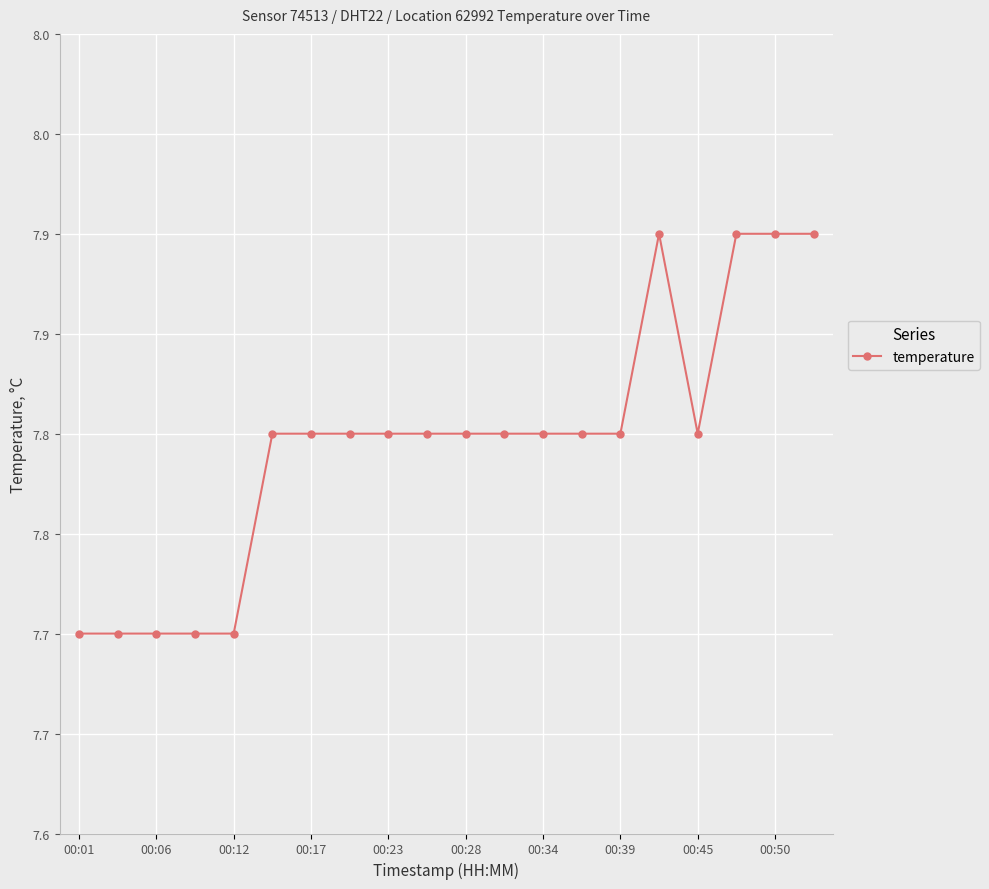

Is this an area chart (filled region under the line)?

No